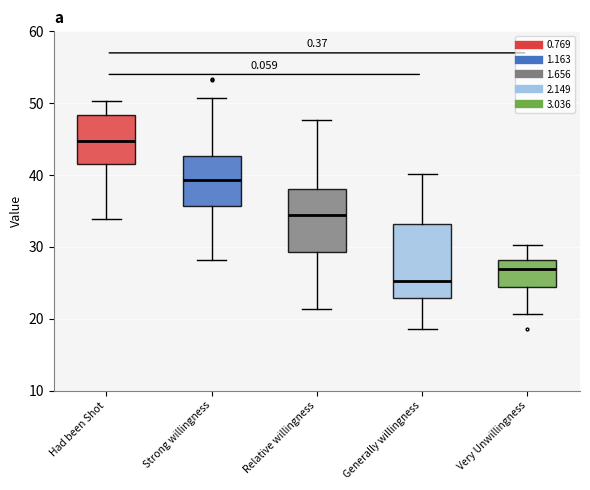

Reading left to right, read every box against the y-axis: the position of its median line, the range the box covers, and the ends of its whiskers. The values are not printed on the chart, so give them approximately, as read against the axis.

Had been Shot: median 45, box 42 to 48, whiskers 34 to 50
Strong willingness: median 39, box 36 to 43, whiskers 28 to 51
Relative willingness: median 34, box 29 to 38, whiskers 21 to 48
Generally willingness: median 25, box 23 to 33, whiskers 19 to 40
Very Unwillingness: median 27, box 24 to 28, whiskers 21 to 30